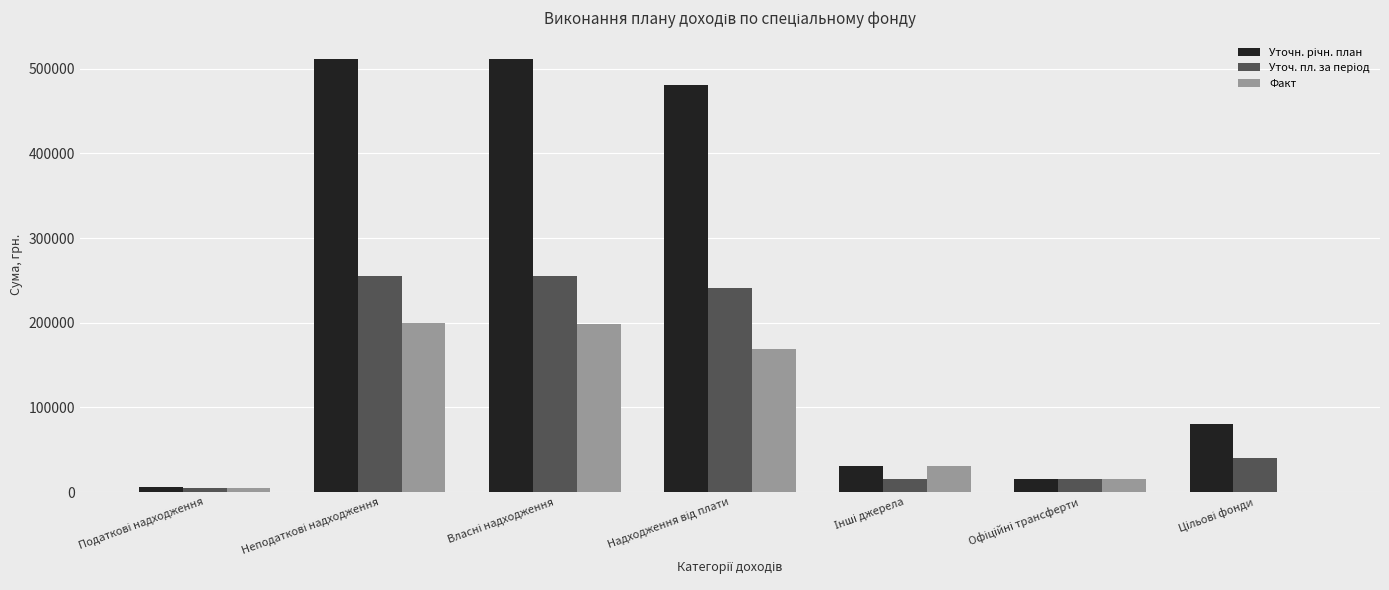

Count the number of data series in this chart.

3